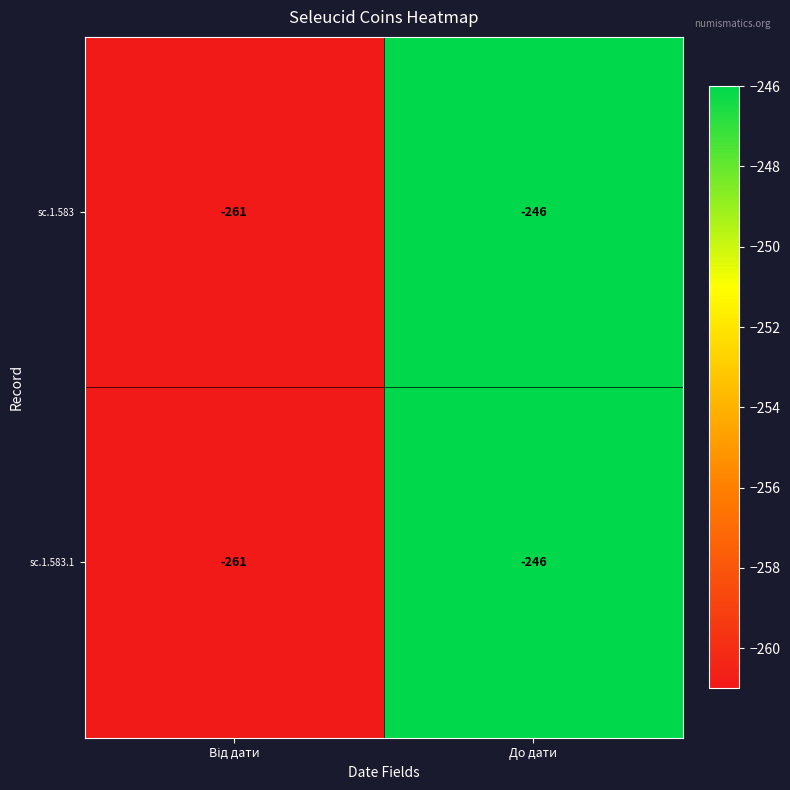

What is the greatest value displayed?

-246